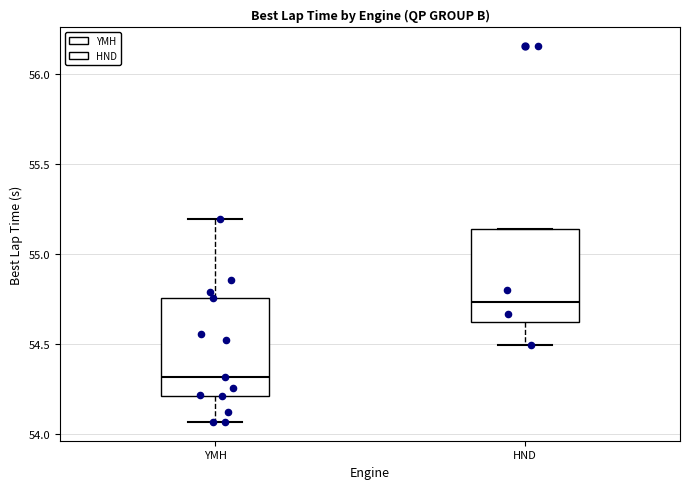

Reading left to right, transcribe this box plot: for each box, give where its median line is, the range the box spans, and where its two whiskers end, as read against the y-axis. The values are not printed on the chart, so give them approximately, as read against the axis.

YMH: median 54.30, box 54.20 to 54.75, whiskers 54.05 to 55.20
HND: median 54.75, box 54.60 to 55.15, whiskers 54.50 to 55.15